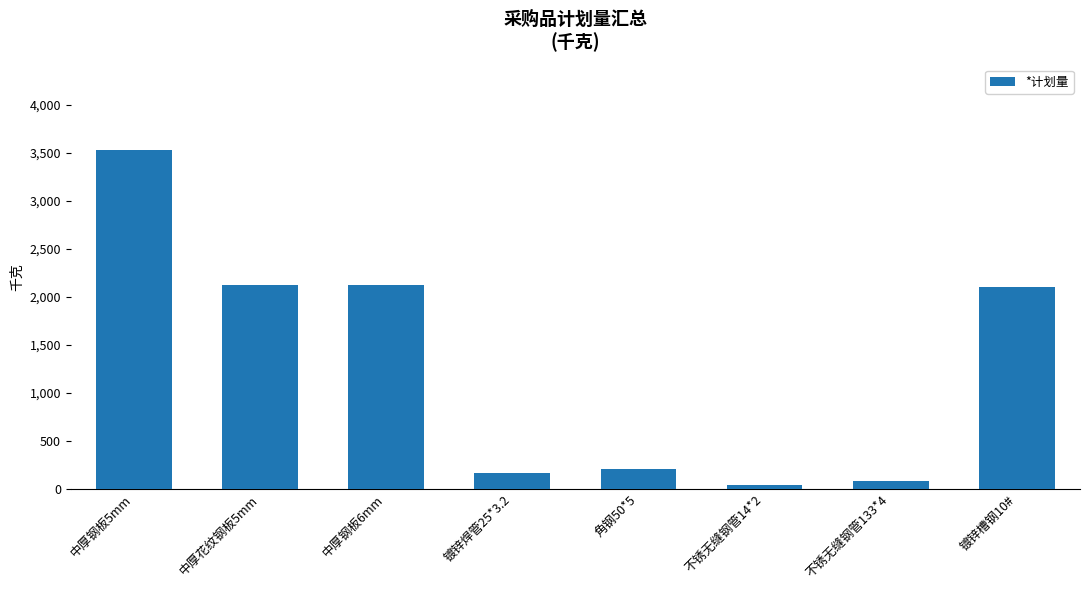

At which category does the chart reach its peak across all series?

中厚钢板5mm